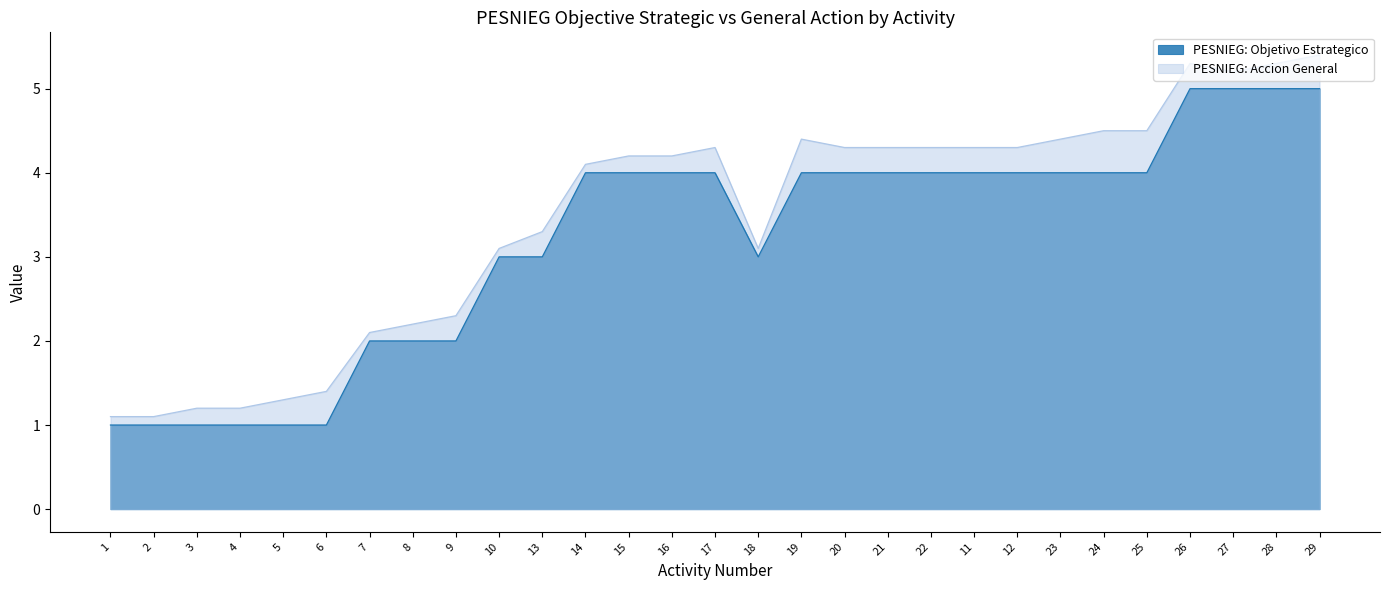

At which label does PESNIEG: Objetivo Estrategico first exceed 4?

26